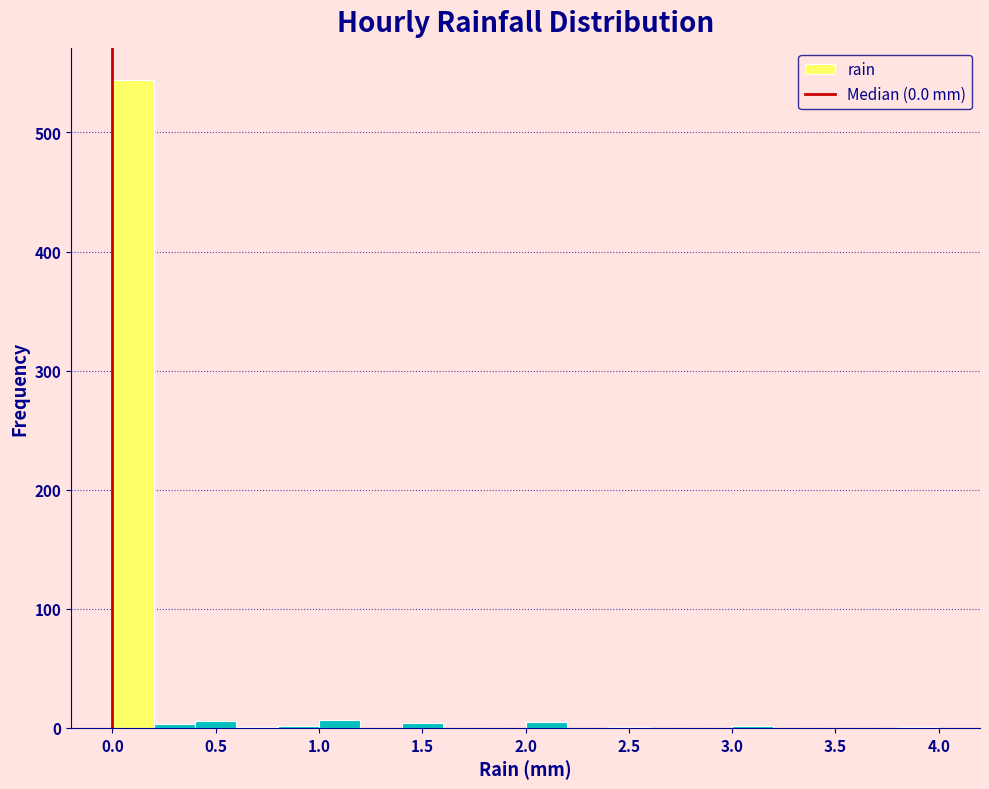

Reading left to right, list every bar in this chart as the range it spans on the x-axis followed by its height. The values are not printed on the chart, so give them approximately, as read against the axis.

0.0 to 0.2: 540
0.2 to 0.4: under 10
0.4 to 0.6: under 10
0.6 to 0.8: under 10
0.8 to 1.0: under 10
1.0 to 1.2: under 10
1.2 to 1.4: 0
1.4 to 1.6: under 10
1.6 to 1.8: 0
1.8 to 2.0: 0
2.0 to 2.2: under 10
2.2 to 2.4: 0
2.4 to 2.6: under 10
2.6 to 2.8: 0
2.8 to 3.0: 0
3.0 to 3.2: under 10
3.2 to 3.4: 0
3.4 to 3.6: 0
3.6 to 3.8: 0
3.8 to 4.0: under 10